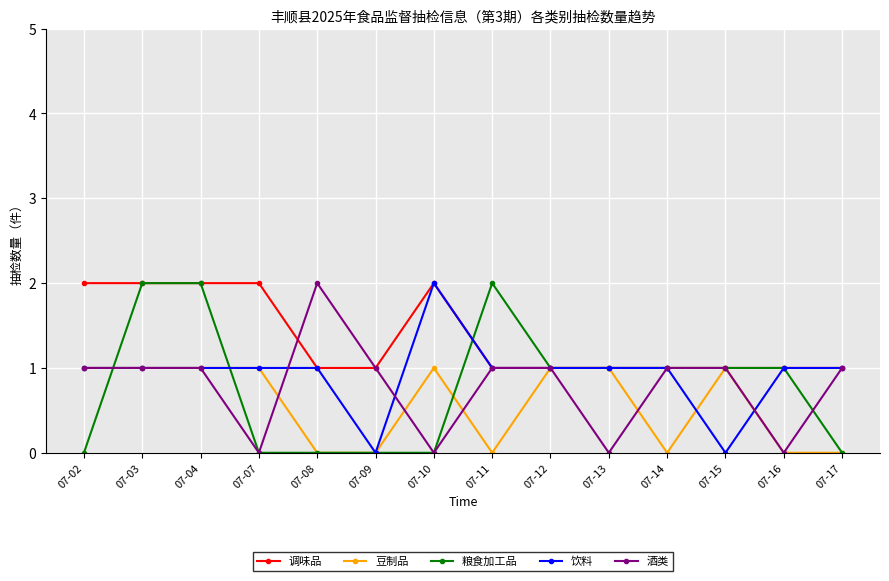

What are all the series names shown in the legend?

调味品, 豆制品, 粮食加工品, 饮料, 酒类